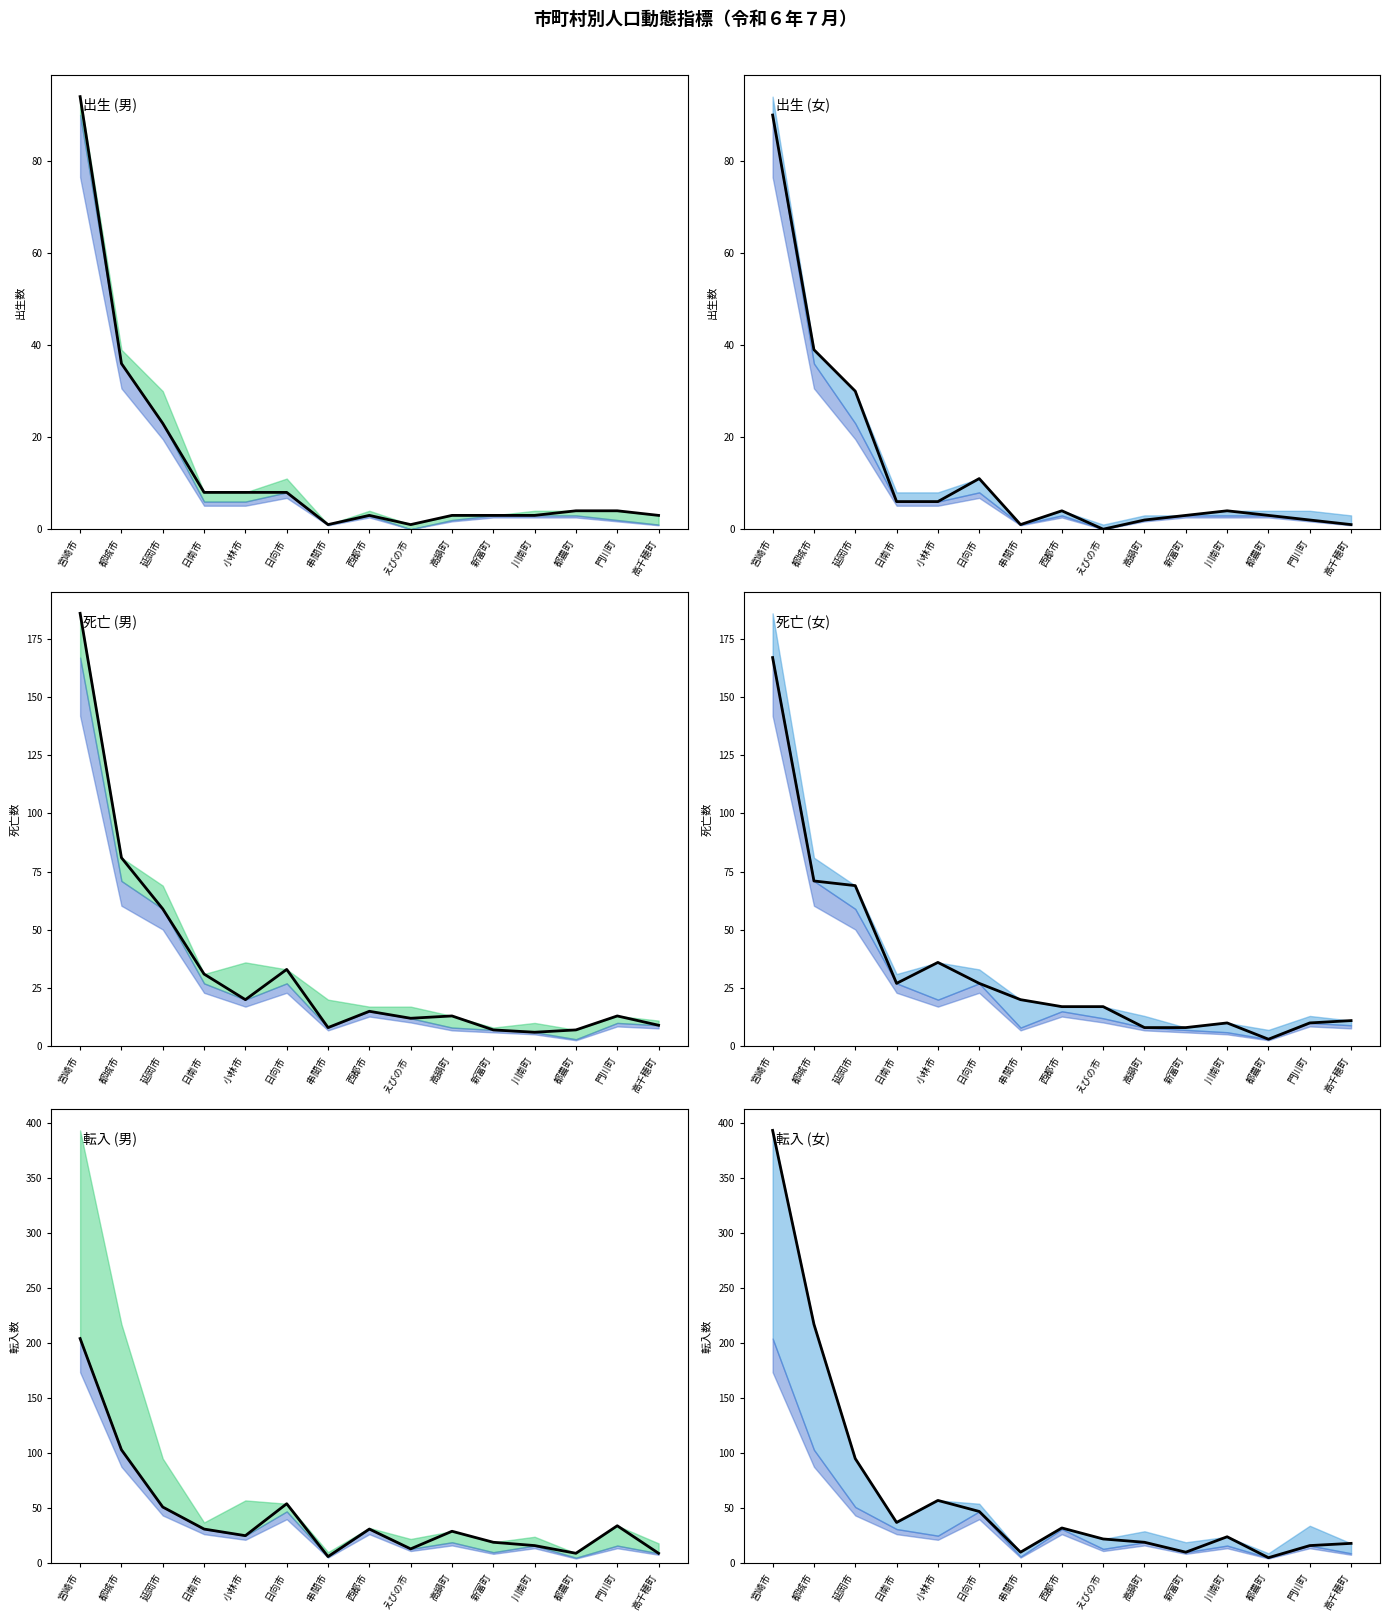

What is the value of the 転入(県内) point at the 9th from the left?

13